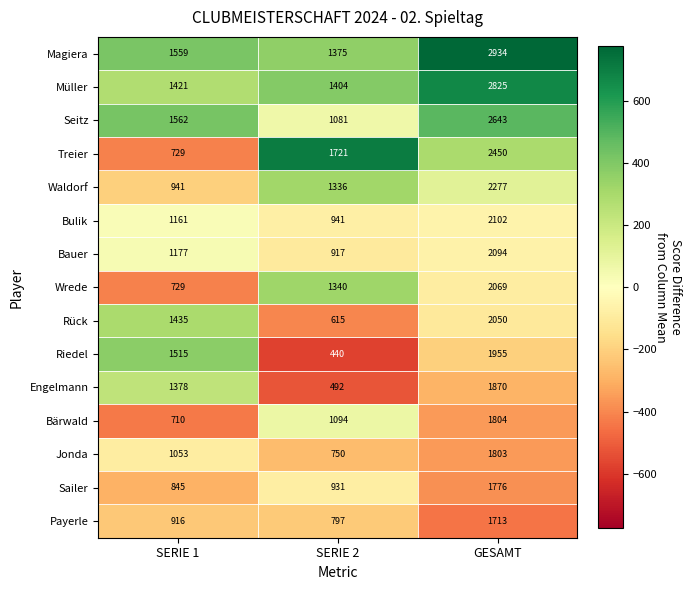

At how many categories does at least one series exceed 685?

3